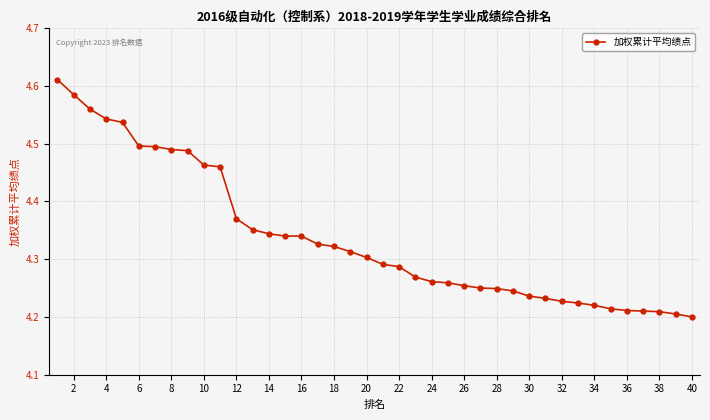

How many values are between 4 and 5?

40